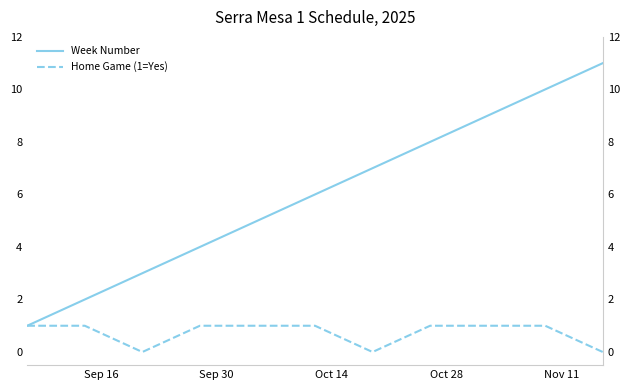

How many categories are shown in the chart?

11